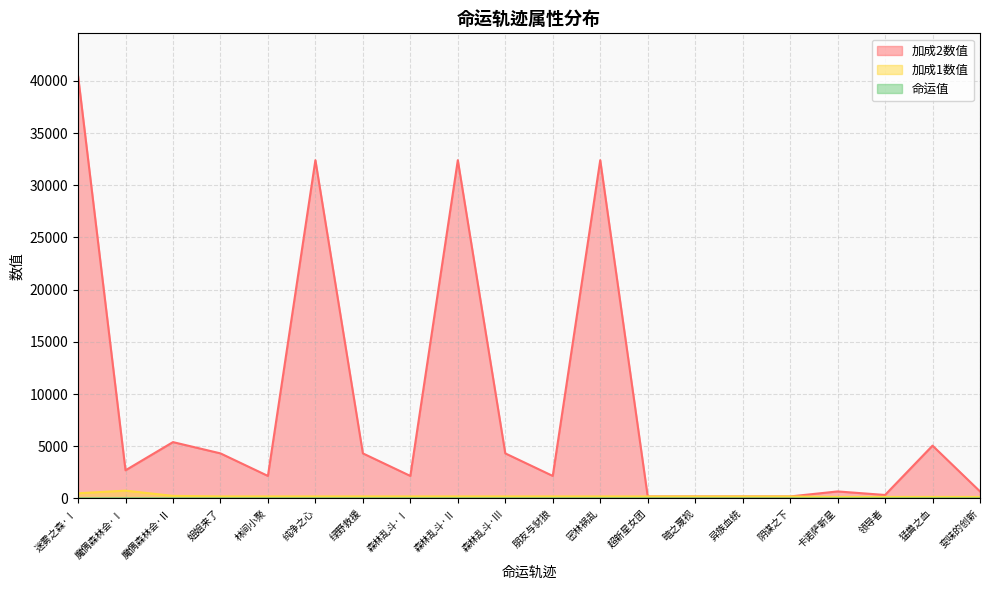

True or false: 加成1数值 and 命运值 intersect in this chart.

False